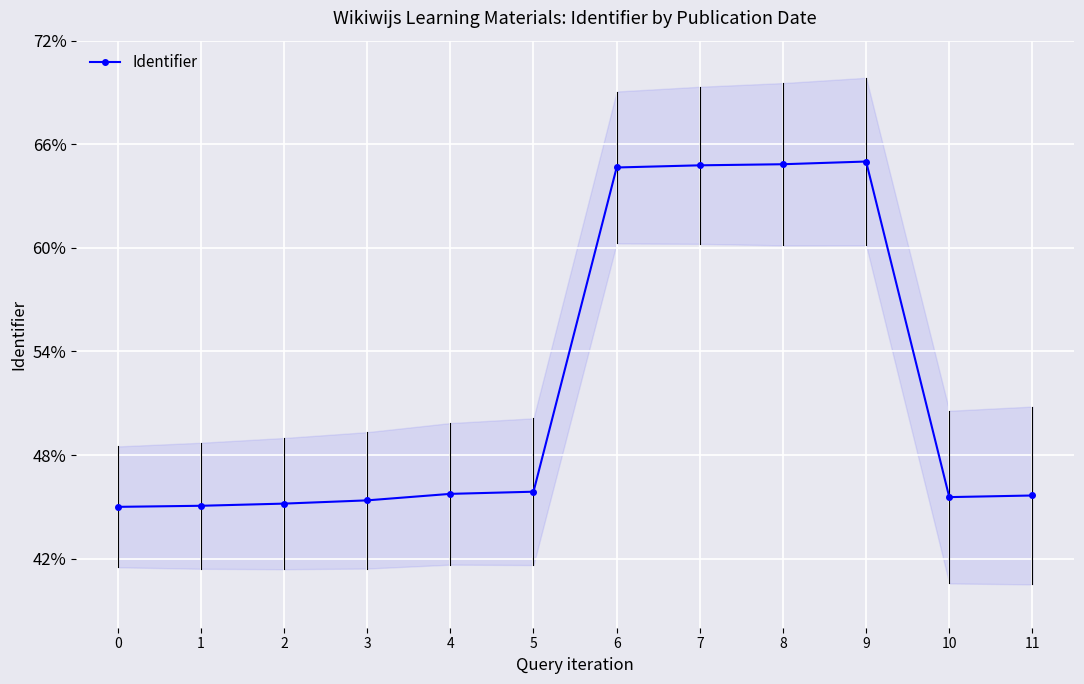

How many series are shown in this chart?

1